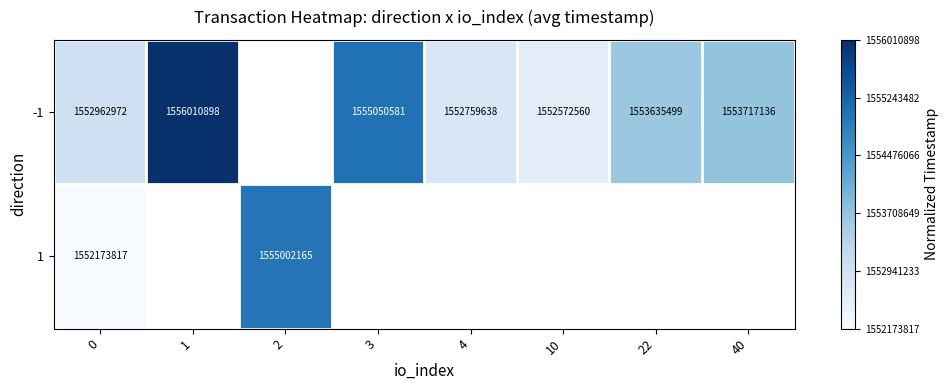

The value of 1 at 0 is -0.4. True or false?

False